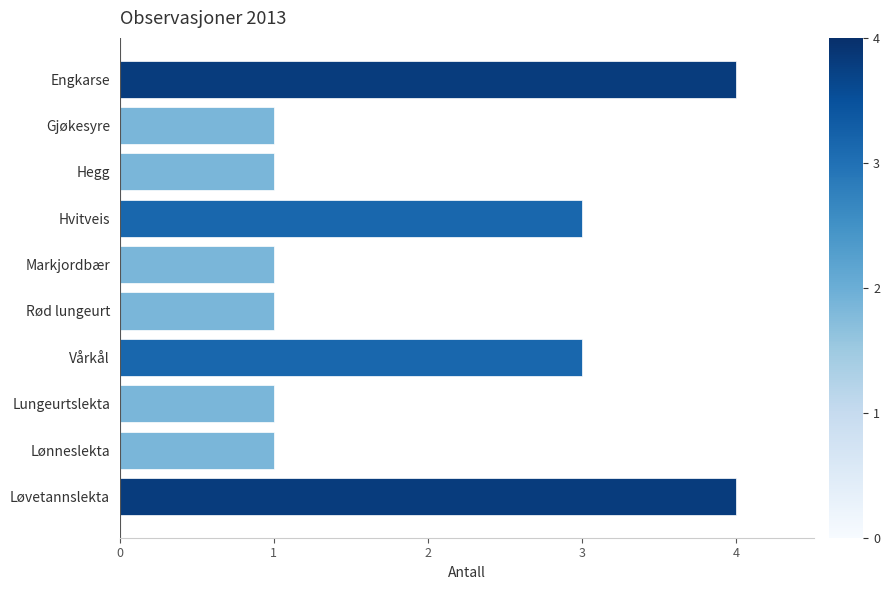

What is the maximum value shown in the chart?

4